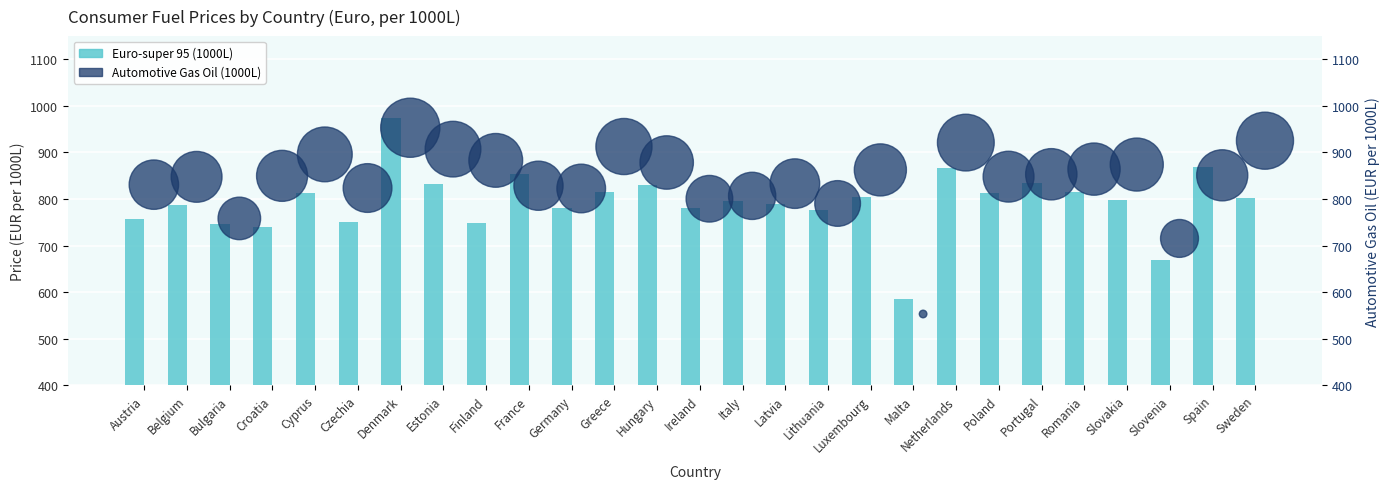

Which series reaches the minimum Y coordinate?

Automotive Gas Oil (1000L)